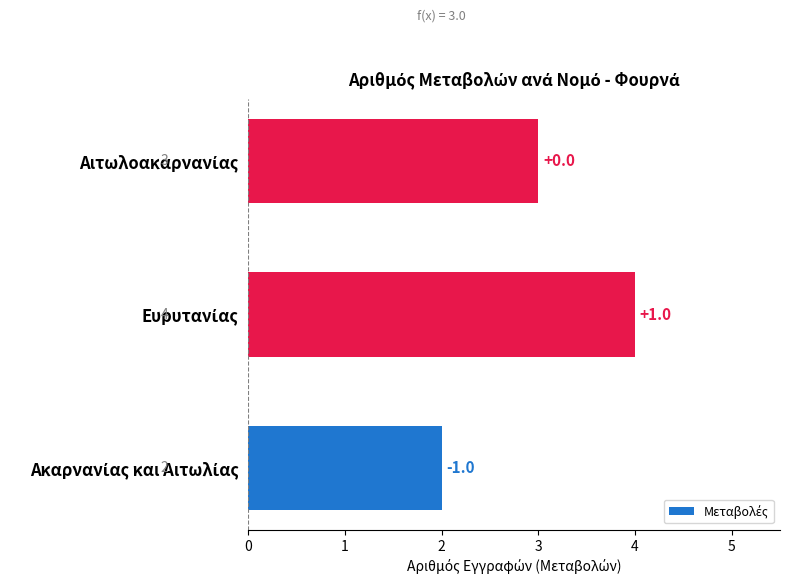

Does the chart contain stacked bars?

No